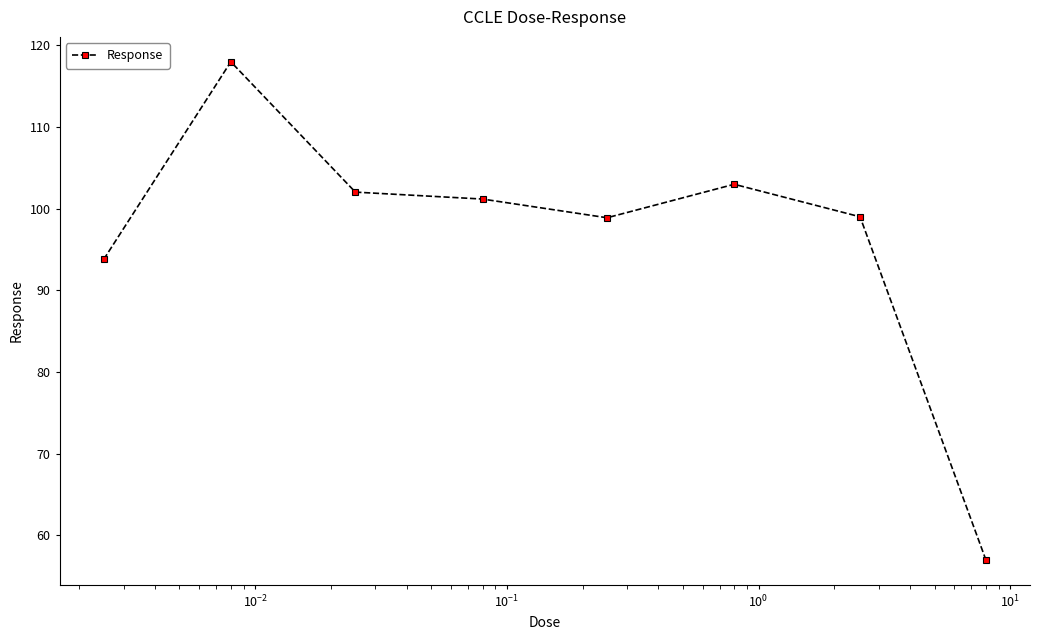

True or false: there are more than 1 points higher than both neighbors.

True